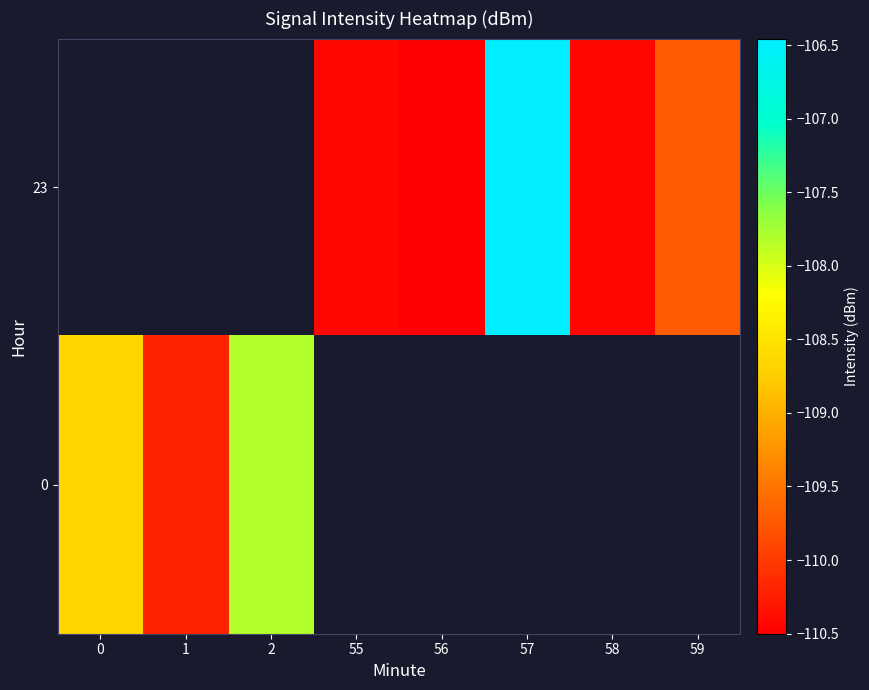

Which category has the highest value across all series?

57